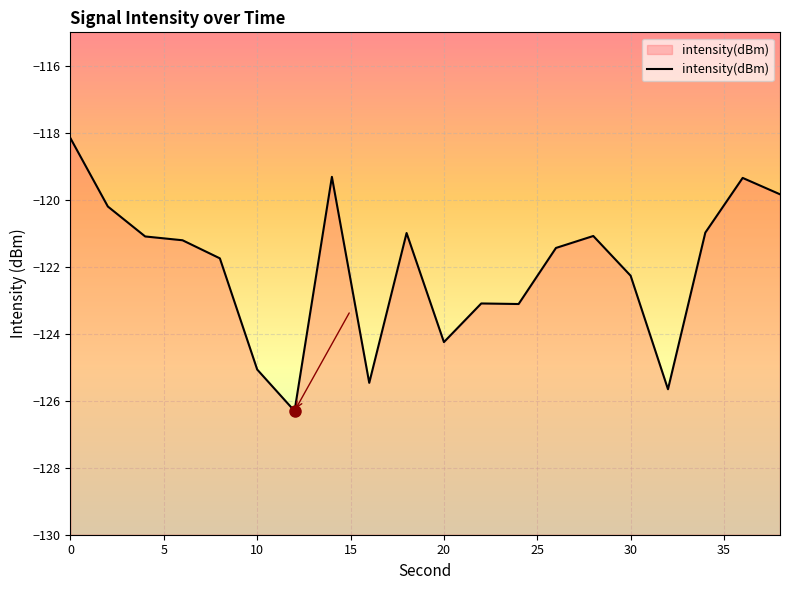

The value at 0 is -118.2. True or false?

True